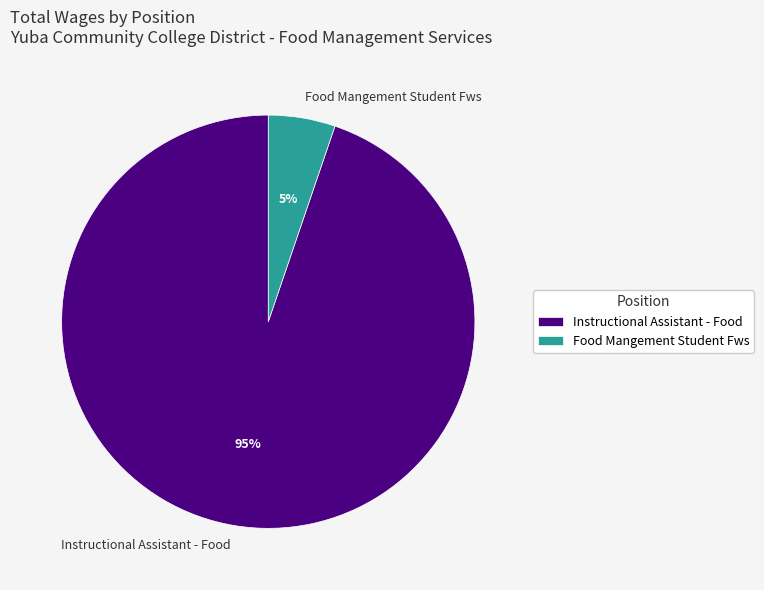

How many slices are in this pie chart?

2